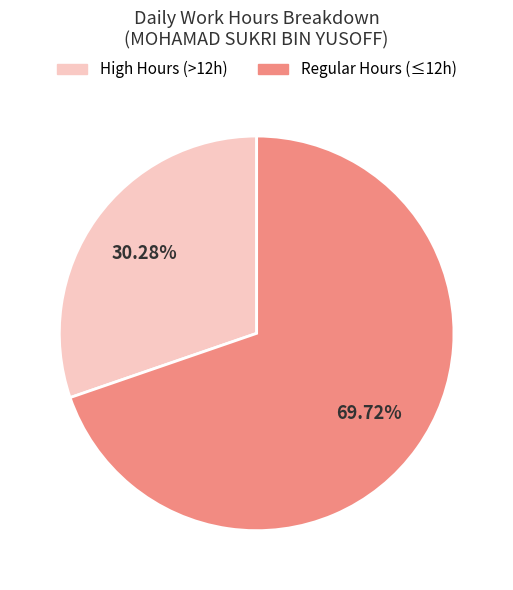

How many segments does this pie chart have?

2